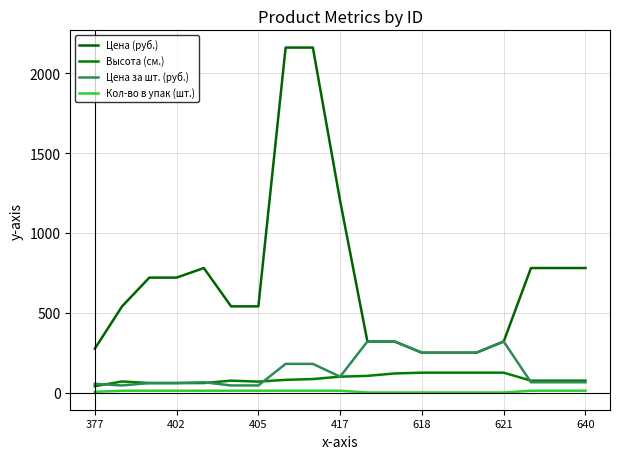

At which category is the sum across all series the highest?

8